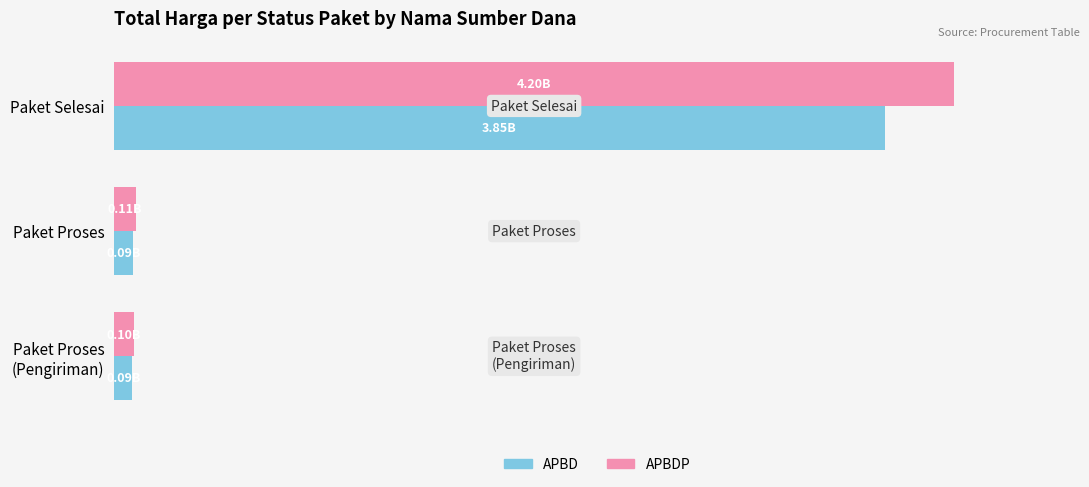

Are the bars grouped side by side (vs. stacked)?

Yes